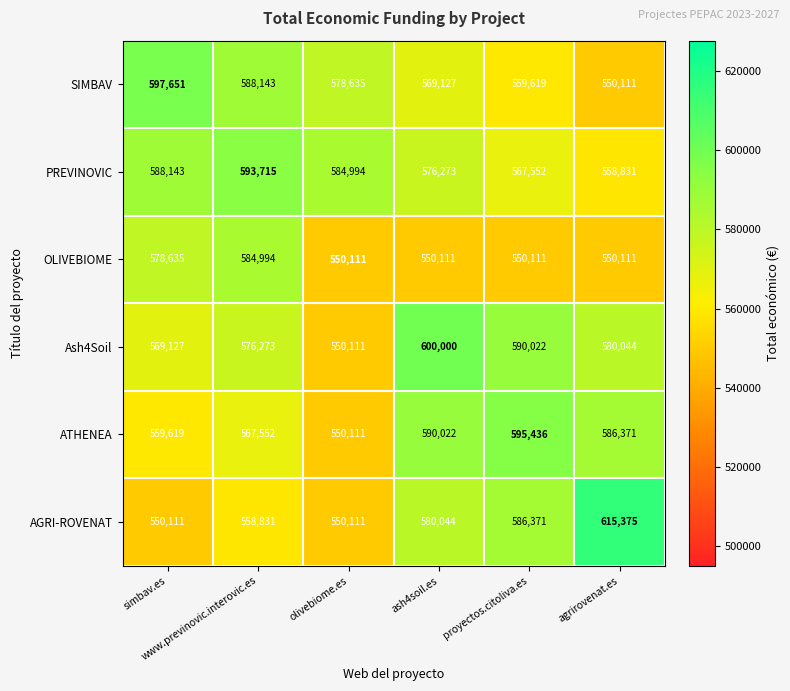

Which series has the largest range (max minus min)?

AGRI-ROVENAT